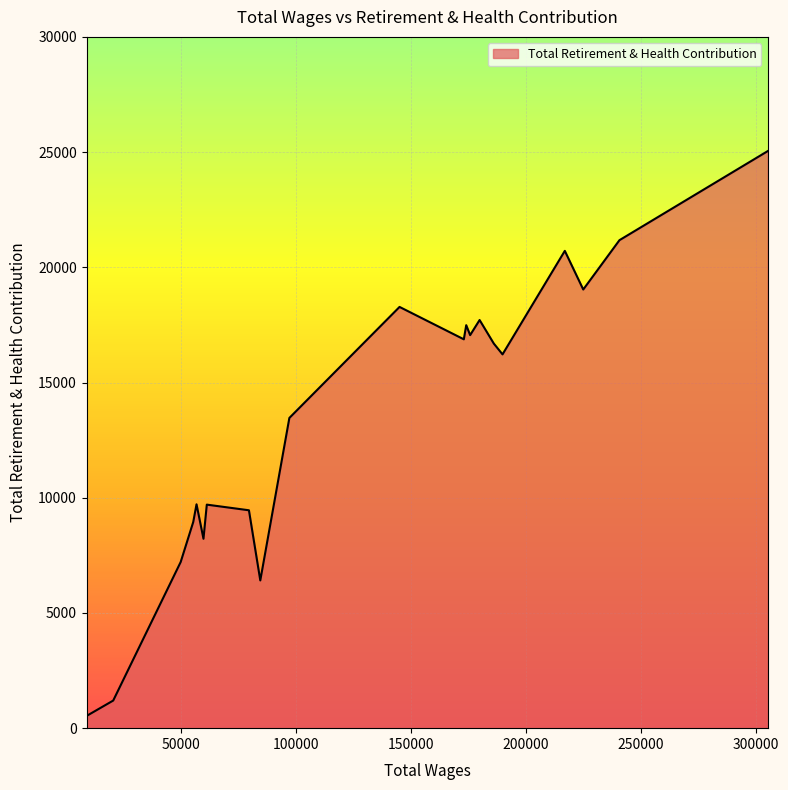

What is the difference between the maximum and minimum values?

24511